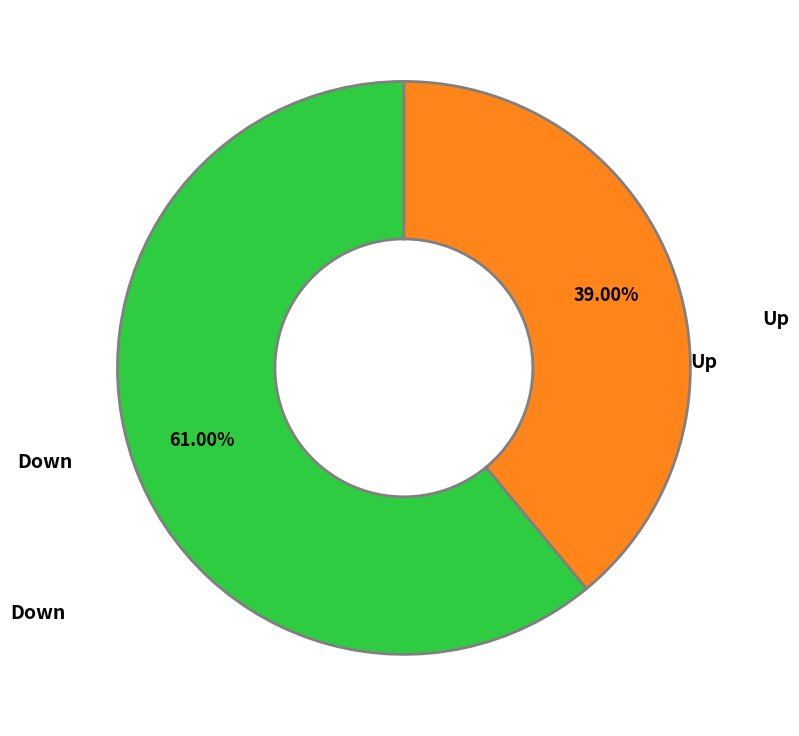

Is there a majority slice in this chart?

Yes